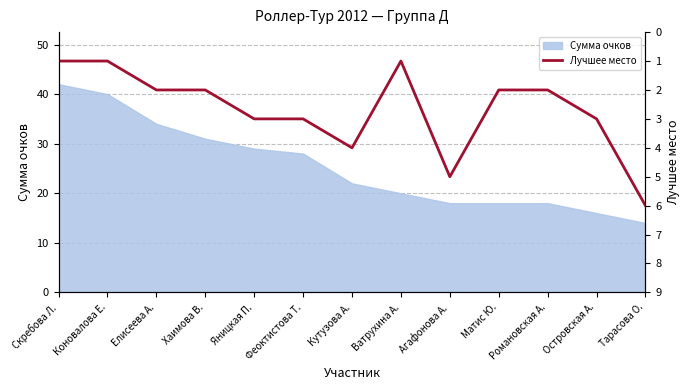

The chart shows a value of 2 at Скребова Л.. True or false?

False